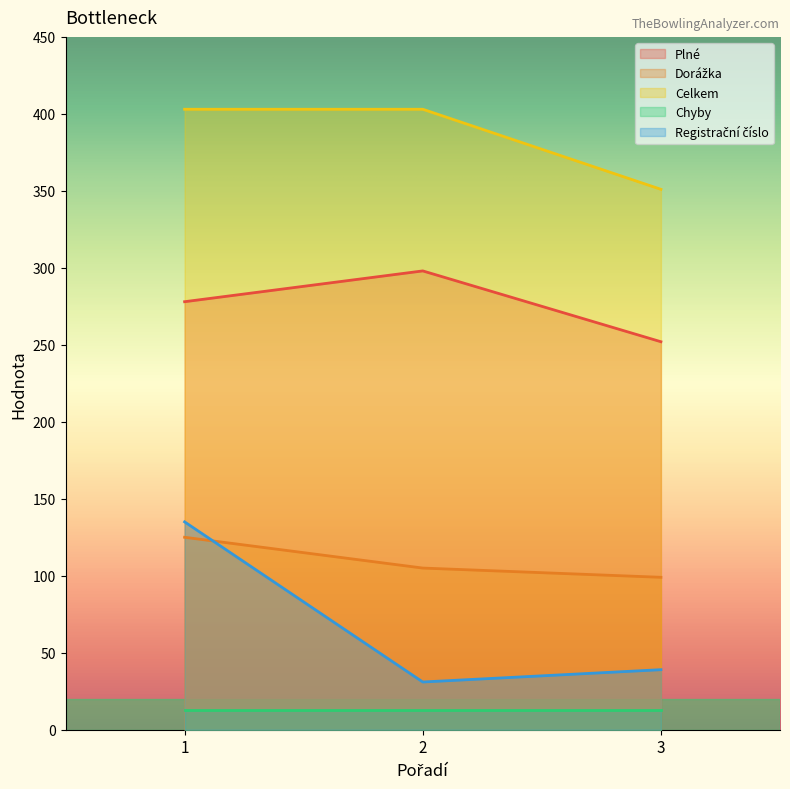

What is the average value of the Celkem series?

386